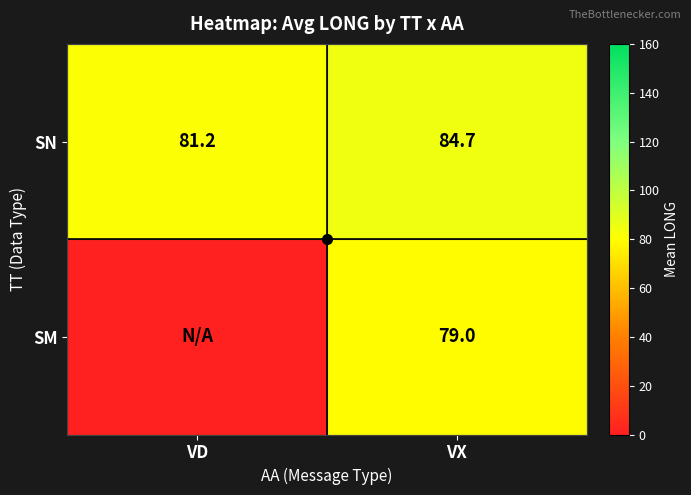

What is the greatest value displayed?

84.7